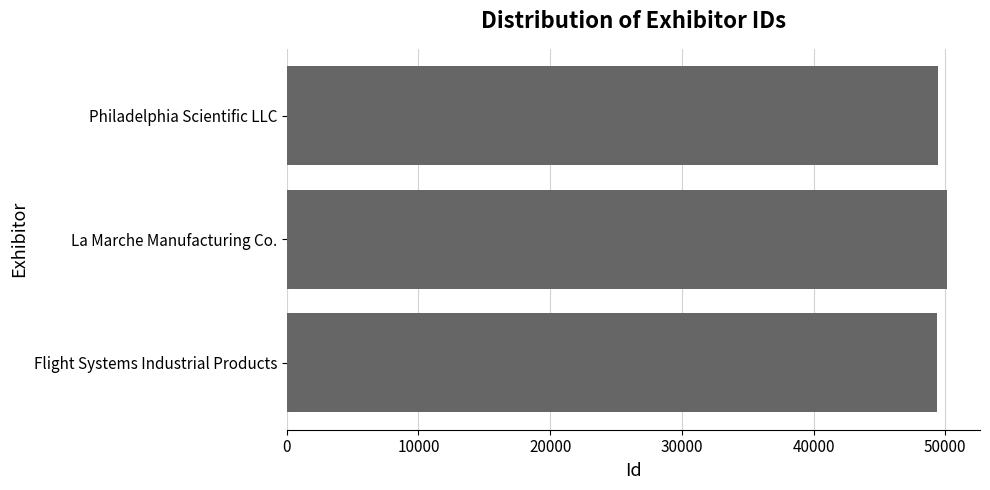

Approximately how many times larger is the value at La Marche Manufacturing Co. compared to Flight Systems Industrial Products?

1.0